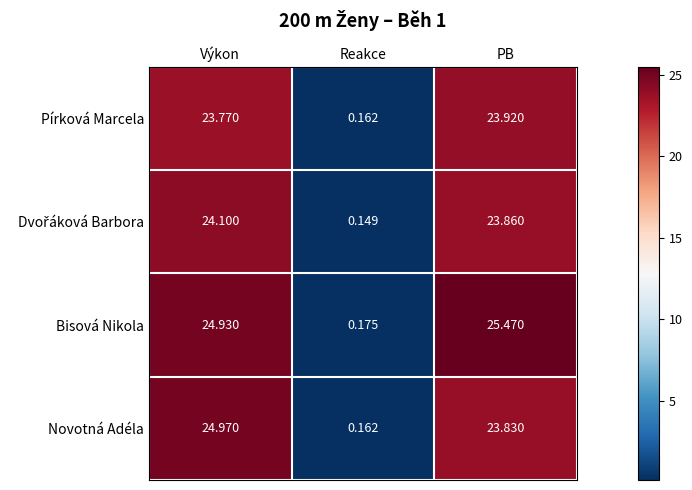

Where does the Novotná Adéla series first go above 23?

Výkon